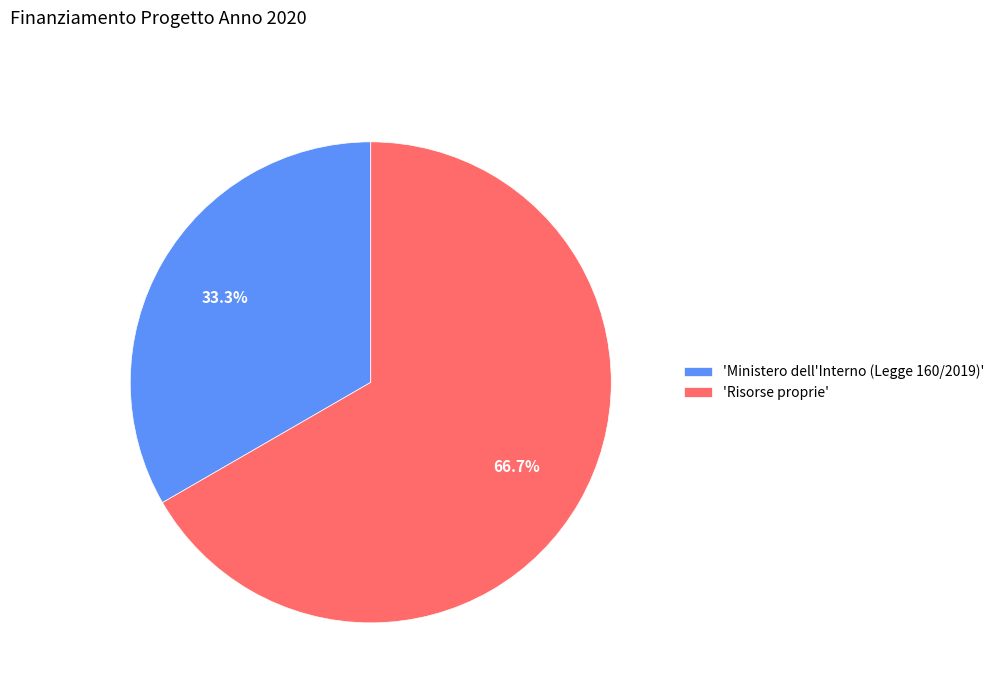

Does 'Ministero dell'Interno (Legge 160/2019)' represent more than half of the total?

No